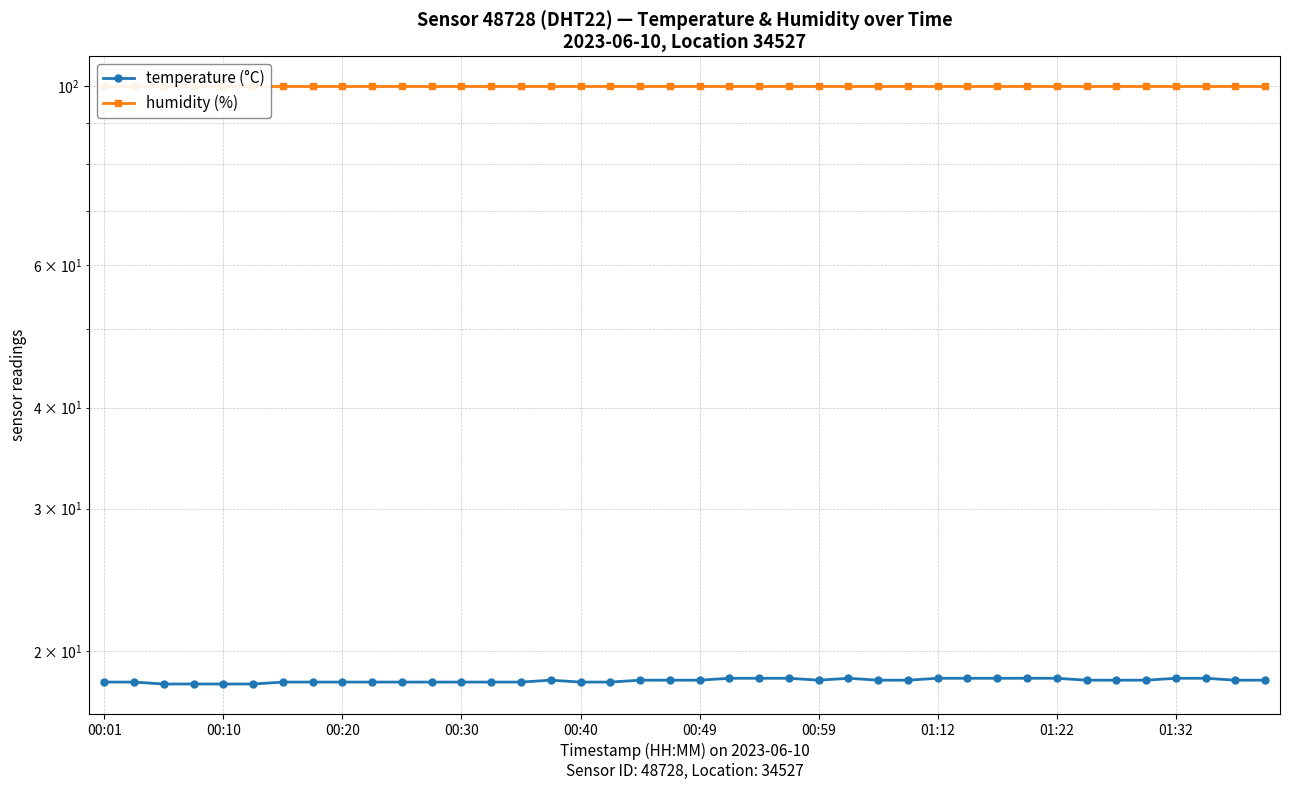

How many lines are shown in the chart?

2